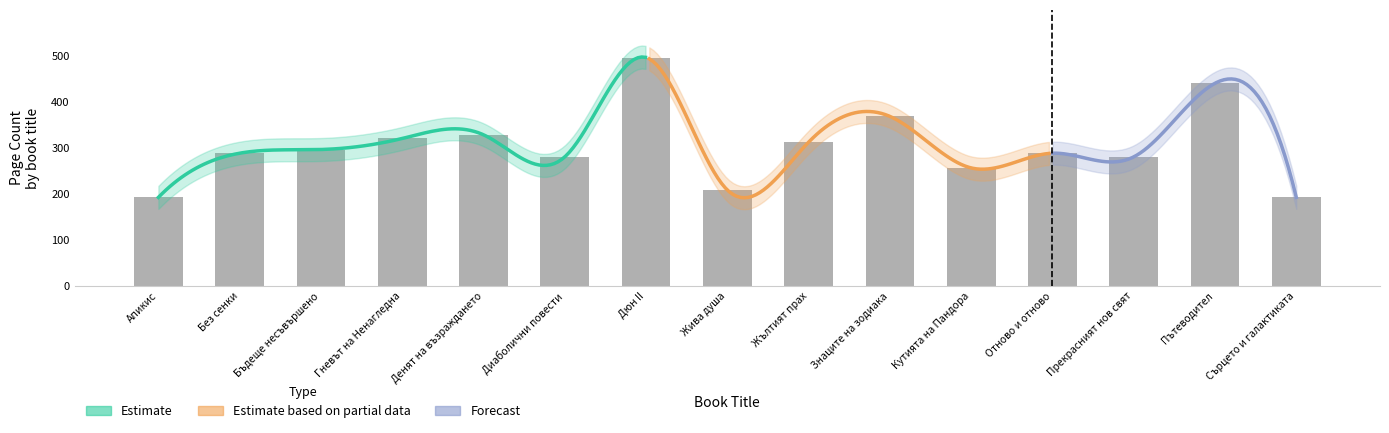

List the labels in order of value, largest first.

Дюн II, Пътеводител, Знаците на зодиака, Денят на възраждането, Гневът на Ненагледна, Жълтият прах, Бъдеще несъвършено, Без сенки, Отново и отново, Диаболични повести, Прекрасният нов свят, Кутията на Пандора, Жива душа, Апикис, Сърцето и галактиката